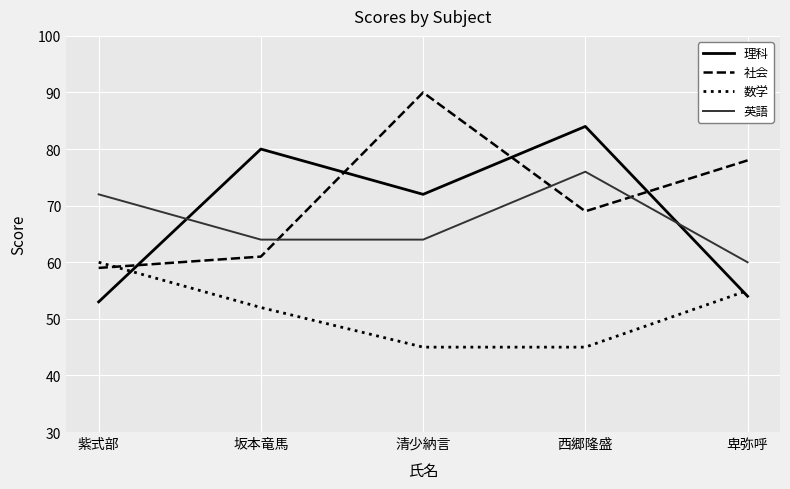

Which series has the largest total across all categories?

社会